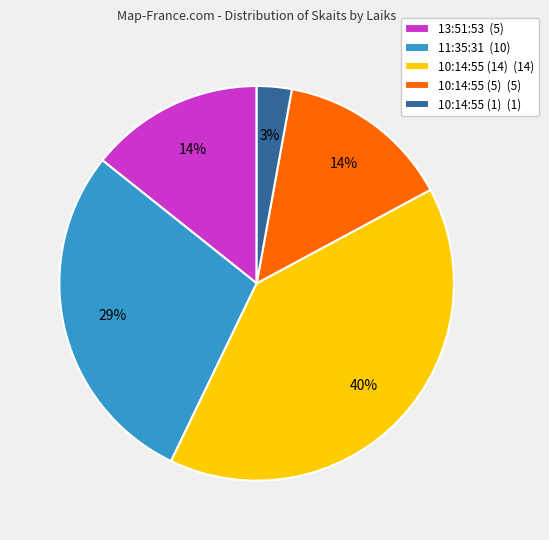

Which category has the biggest portion of the pie?

10:14:55 (14)